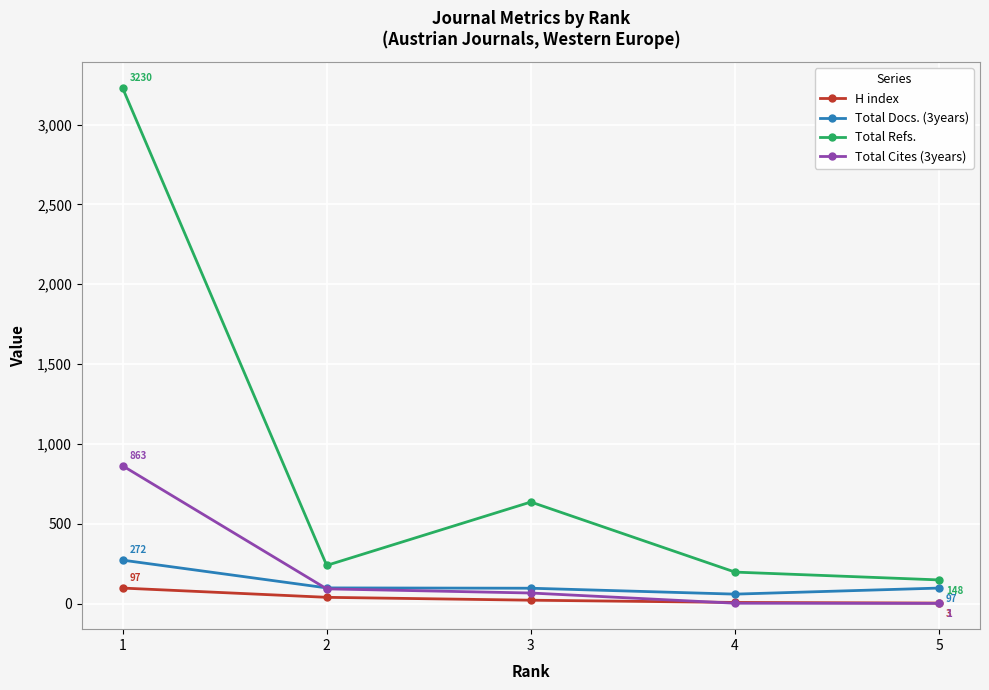

Which series has the largest total across all categories?

Total Refs.